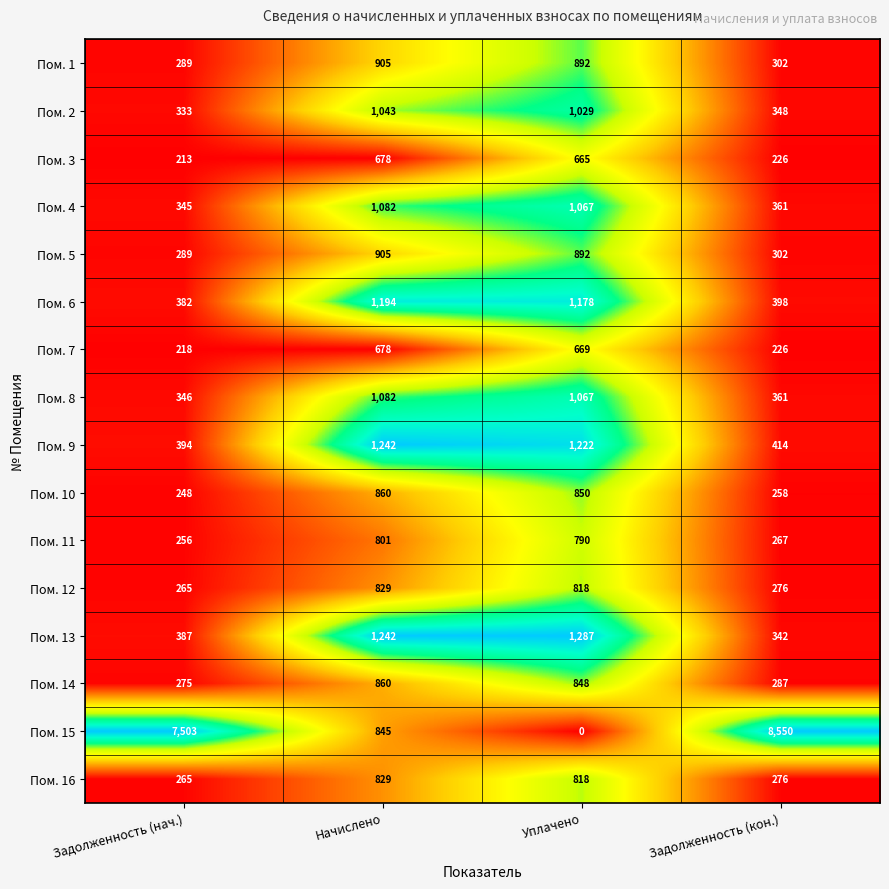

Is it true that Пом. 1 equals 892 at Уплачено?

True